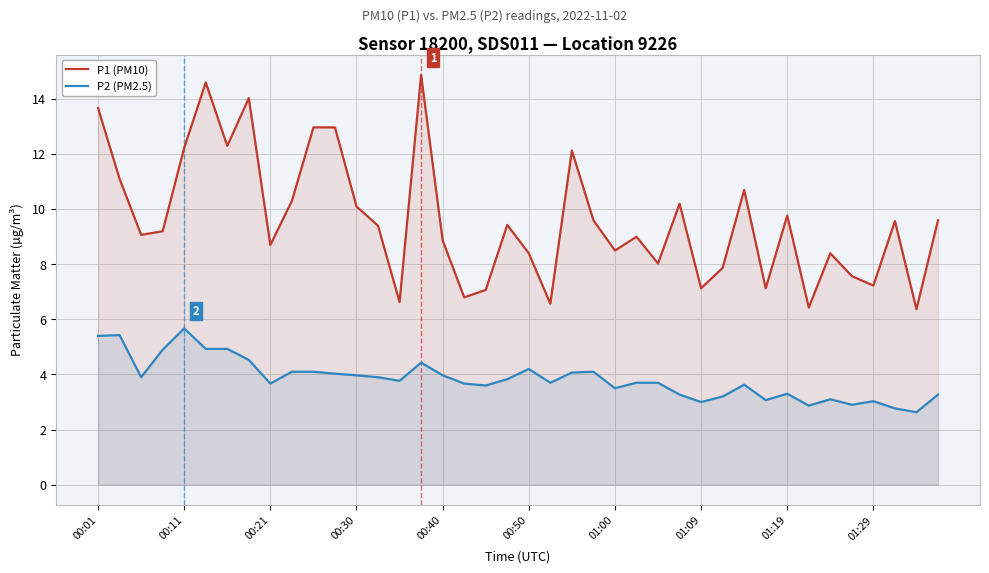

In P2 (PM2.5), how many points are higher than both neighbors (excluding endpoints)?

9